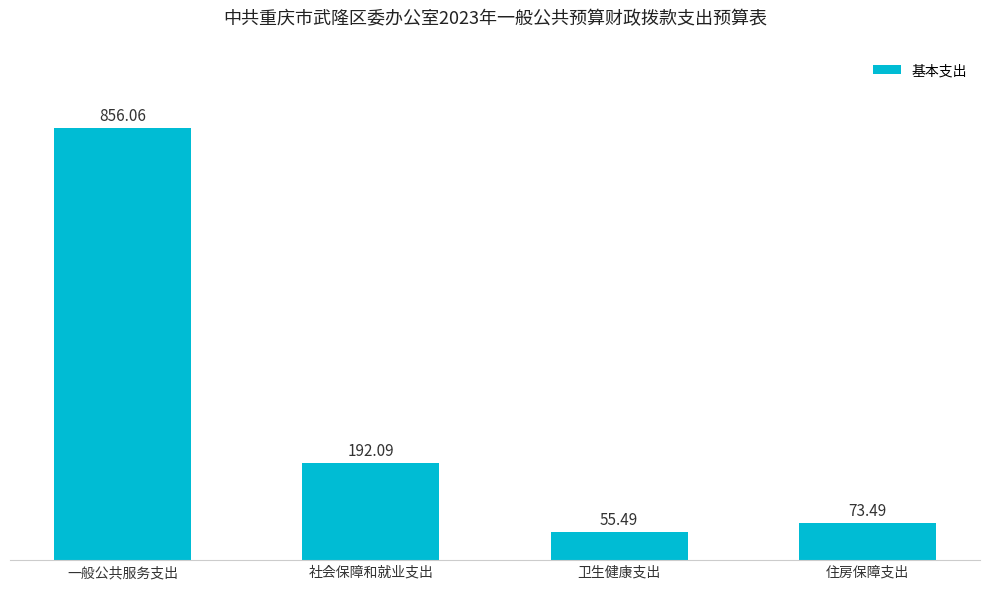

What is the sum of the values at 社会保障和就业支出 and 住房保障支出?

265.6